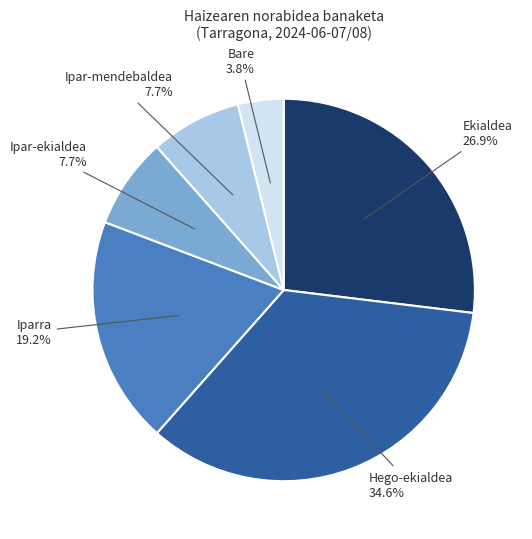

Does any single category account for the majority?

No